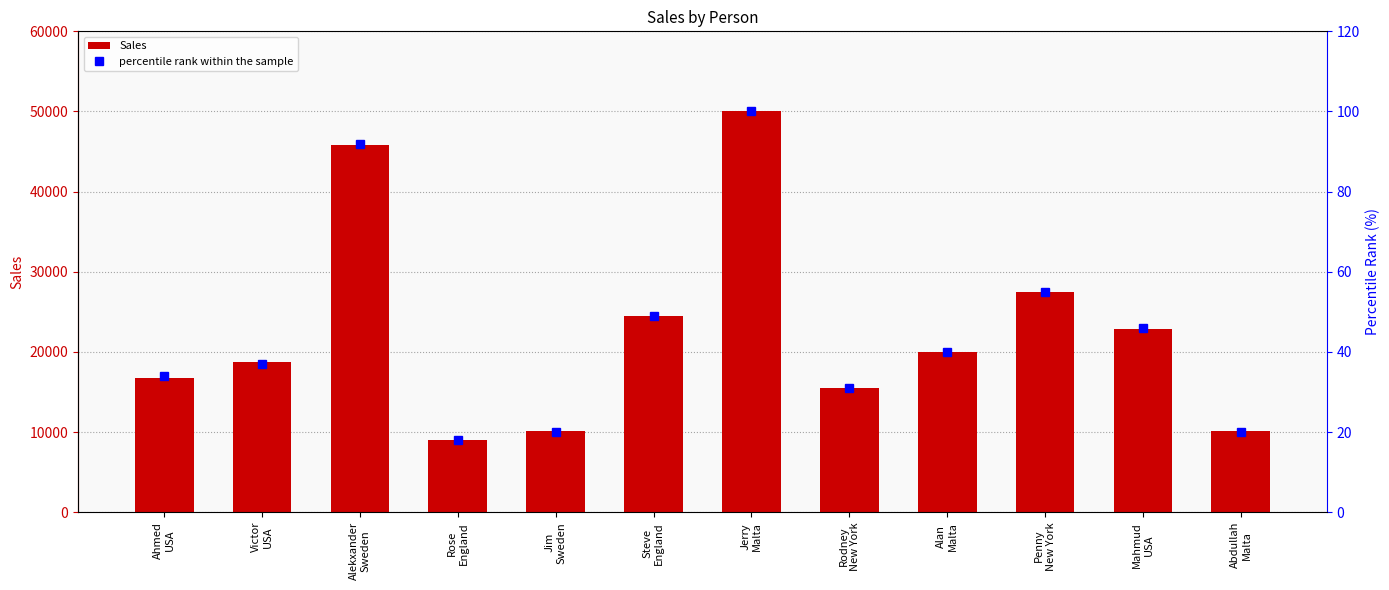

True or false: percentile rank within the sample has a value of 34 at Ahmed
USA.

True